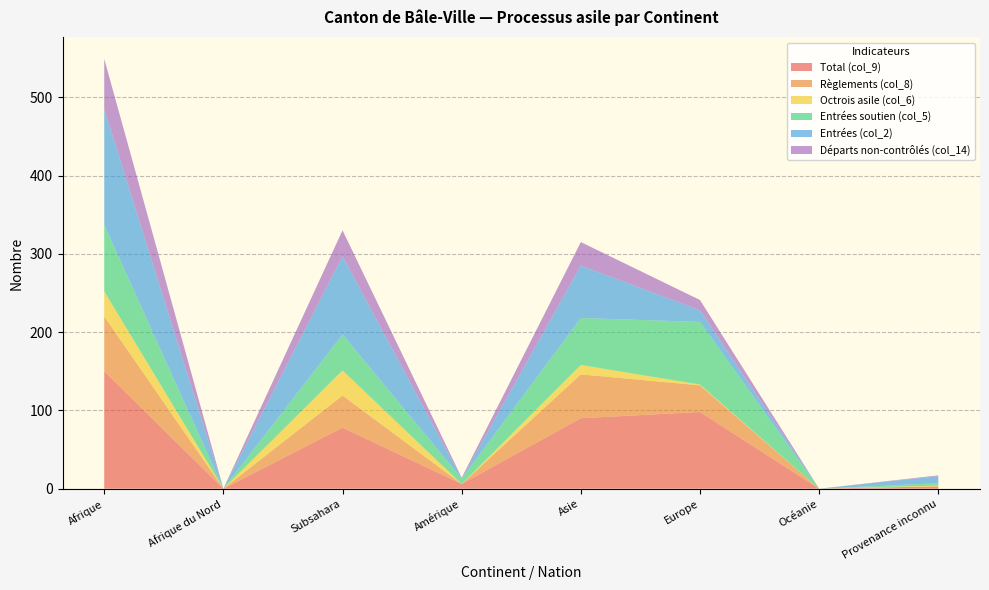

Reading left to right, transcribe all the data shown in this chart.

Total (col_9): Afrique=150	Afrique du Nord=0	Subsahara=78	Amérique=6	Asie=90	Europe=98	Océanie=0	Provenance inconnu=3
Règlements (col_8): Afrique=70	Afrique du Nord=0	Subsahara=41	Amérique=0	Asie=56	Europe=34	Océanie=0	Provenance inconnu=0
Octrois asile (col_6): Afrique=32	Afrique du Nord=0	Subsahara=32	Amérique=0	Asie=12	Europe=1	Océanie=0	Provenance inconnu=1
Entrées soutien (col_5): Afrique=85	Afrique du Nord=0	Subsahara=46	Amérique=7	Asie=60	Europe=80	Océanie=0	Provenance inconnu=3
Entrées (col_2): Afrique=148	Afrique du Nord=0	Subsahara=100	Amérique=0	Asie=67	Europe=15	Océanie=0	Provenance inconnu=9
Départs non-contrôlés (col_14): Afrique=64	Afrique du Nord=0	Subsahara=33	Amérique=1	Asie=30	Europe=13	Océanie=0	Provenance inconnu=1